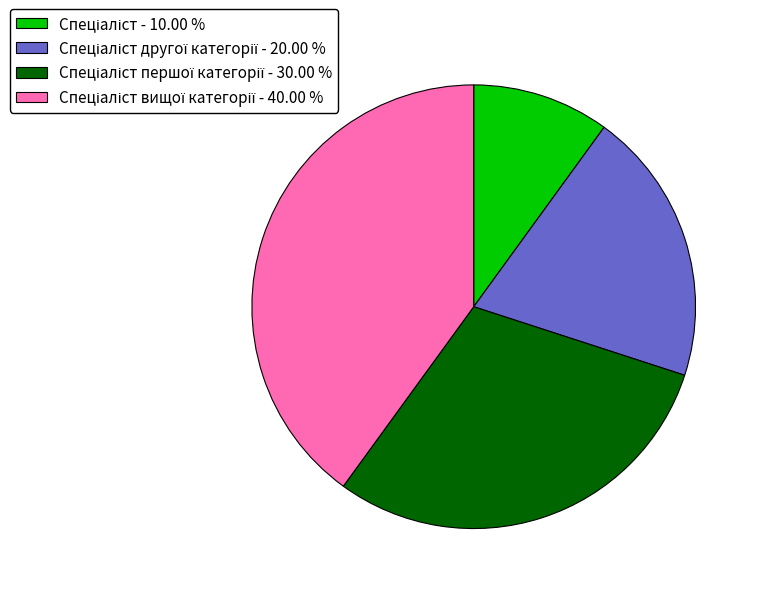

Is there any slice that represents more than half of the pie?

No